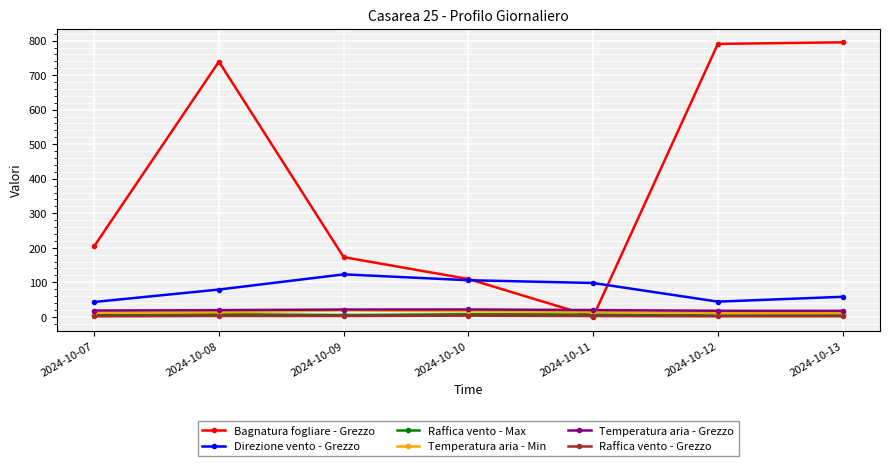

At which category does Bagnatura fogliare - Grezzo reach its first local peak?

2024-10-08